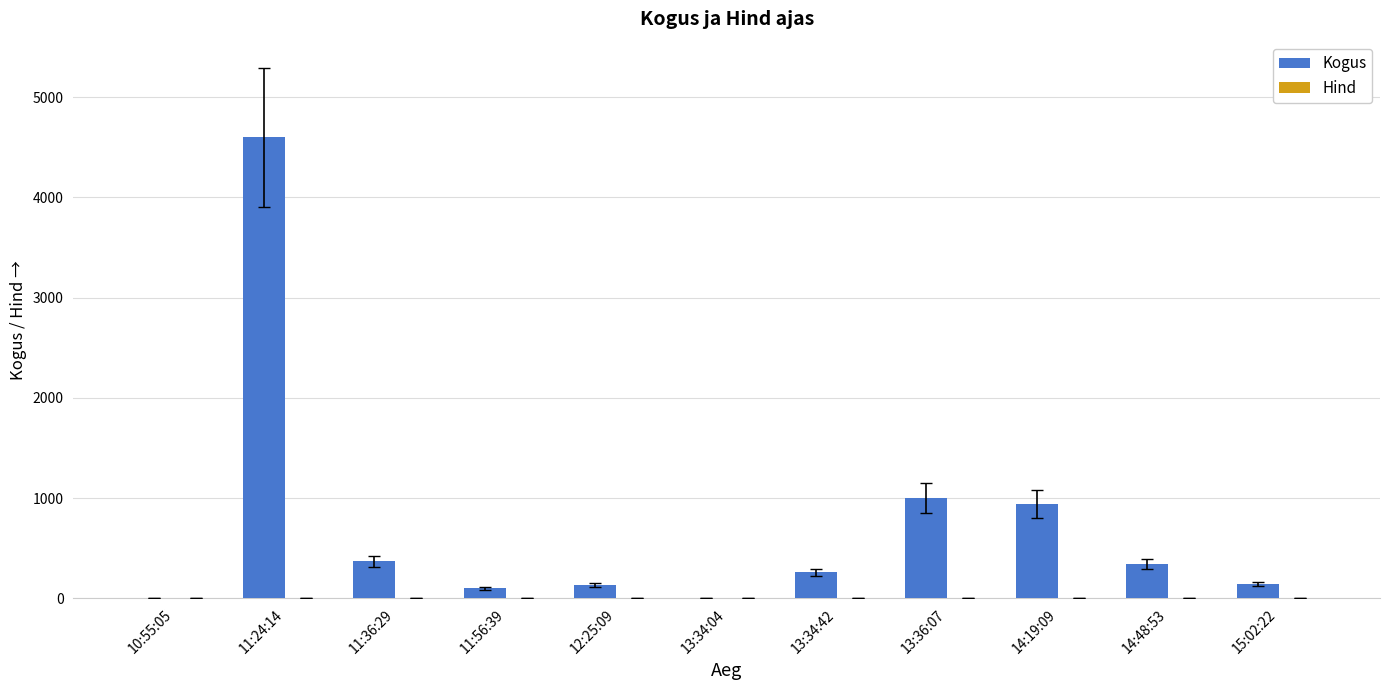

The Kogus series shows 259.0 at 13:34:42. True or false?

True